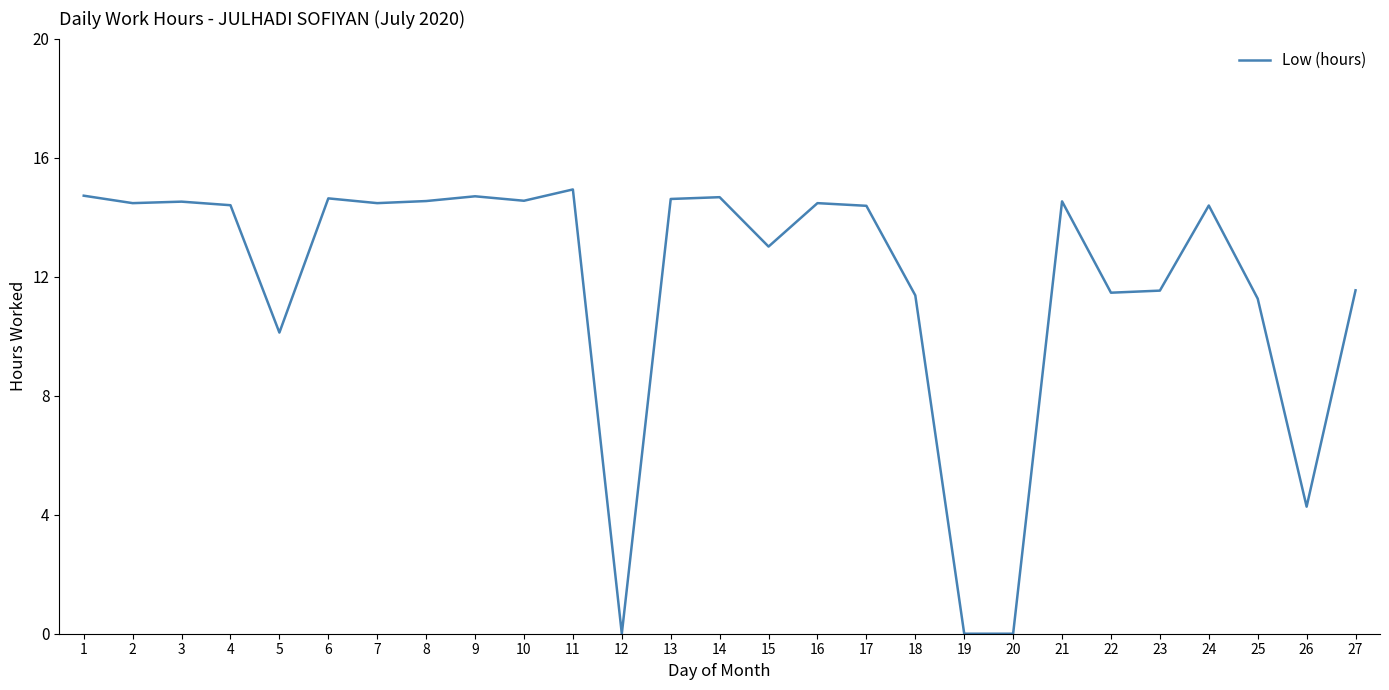

What is the change in value from 4 to 11?

+0.5